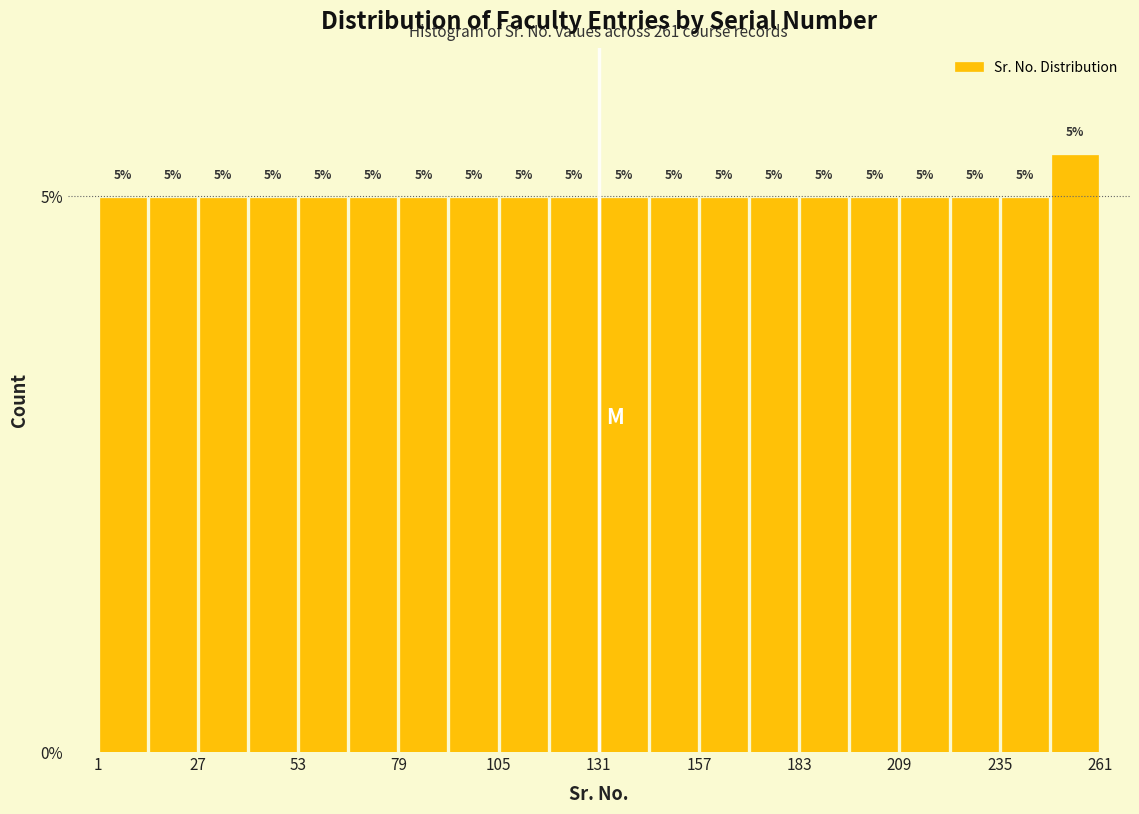

Read against the x-axis, roughly where is the centre of the tallest bar?

255